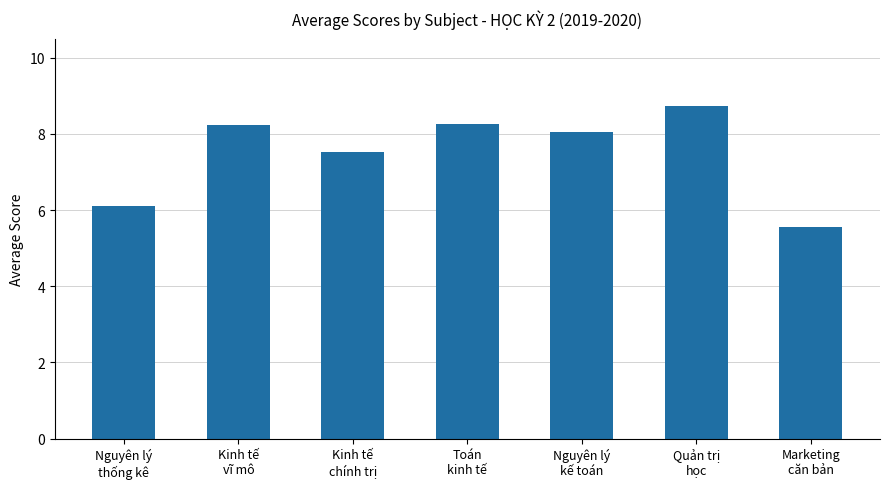

What is the average value?

7.5